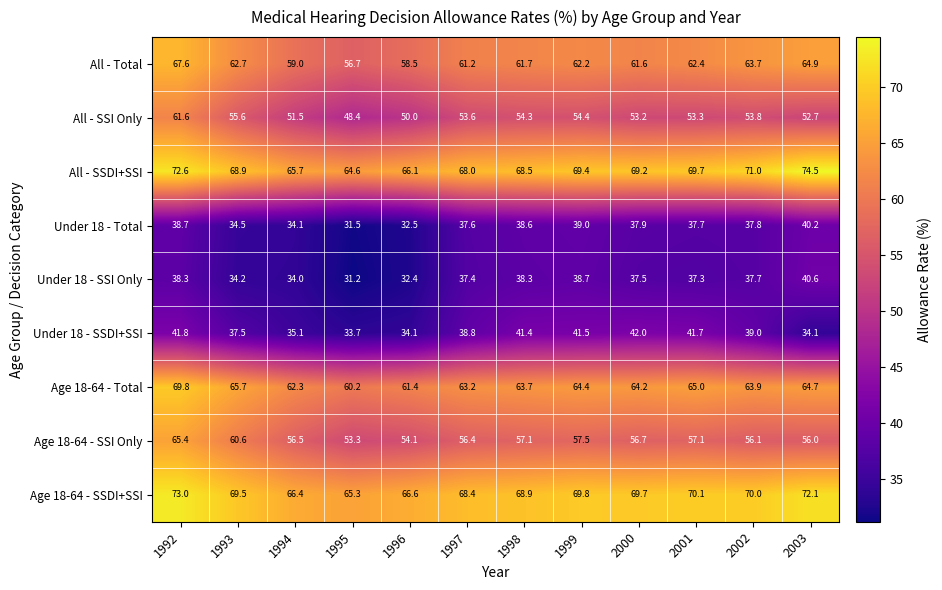

What is the difference between the maximum and second lowest values in the All - SSI Only series?

11.6